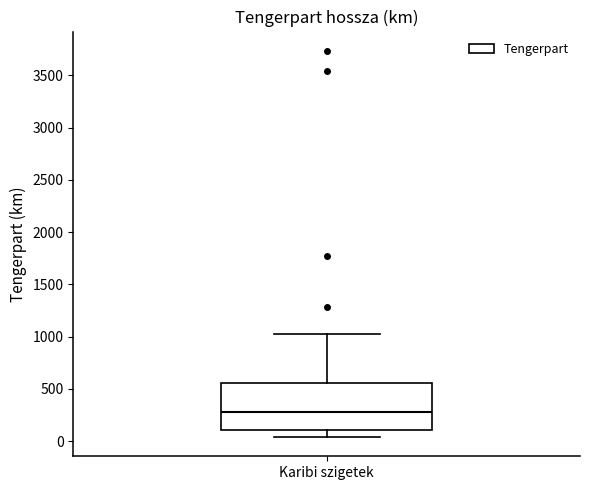

Read this box plot against the y-axis: the position of the median line, the range covered by the box, and the ends of both whiskers. The values are not printed on the chart, so give them approximately, as read against the axis.

median 300, box 100 to 550, whiskers 50 to 1000